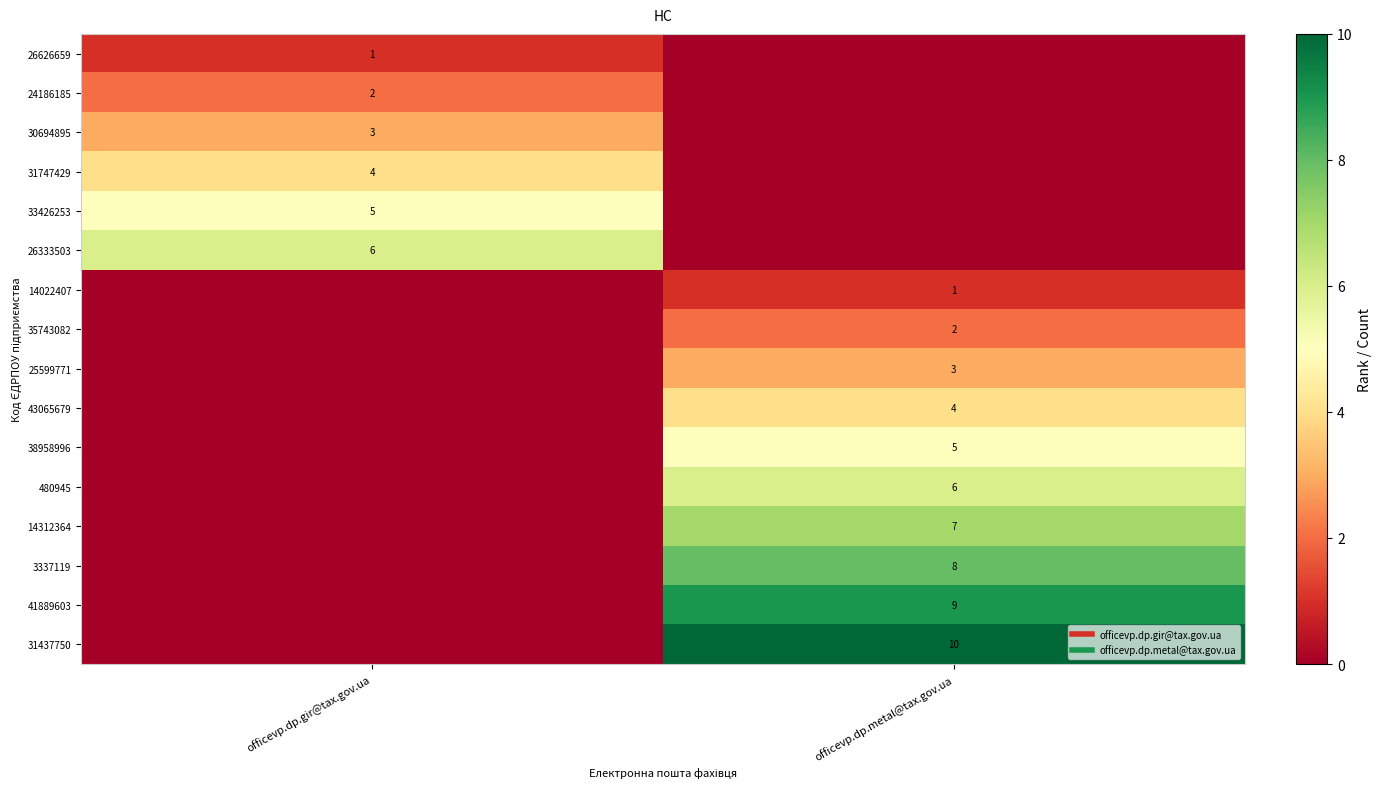

Rank the categories by 41889603 value from lowest to highest.

officevp.dp.gir@tax.gov.ua, officevp.dp.metal@tax.gov.ua